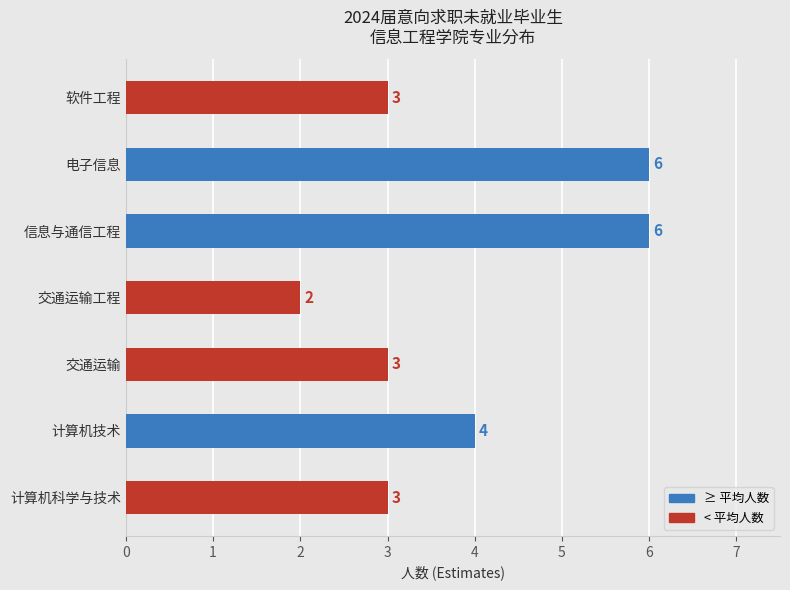

What is the sum of all values?

27